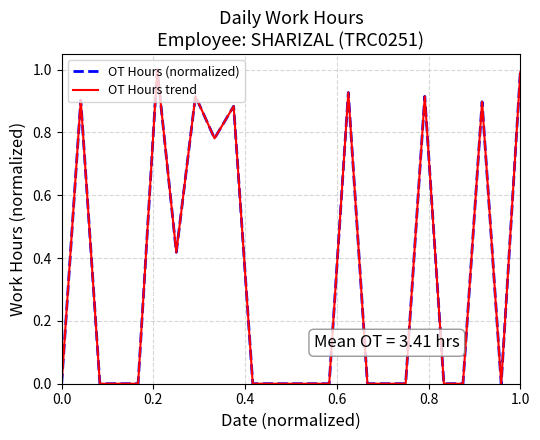

Reading left to right, what are all the values shown in this chart?

OT Hours (normalized): 0.0	0.9	0.0	0.0	0.0	1.0	0.4	0.9	0.8	0.9	0.0	0.0	0.0	0.0	0.0	0.9	0.0	0.0	0.0	0.9	0.0	0.0	0.9	0.0	1.0
OT Hours trend: 0.0	0.9	0.0	0.0	0.0	1.0	0.4	0.9	0.8	0.9	0.0	0.0	0.0	0.0	0.0	0.9	0.0	0.0	0.0	0.9	0.0	0.0	0.9	0.0	1.0